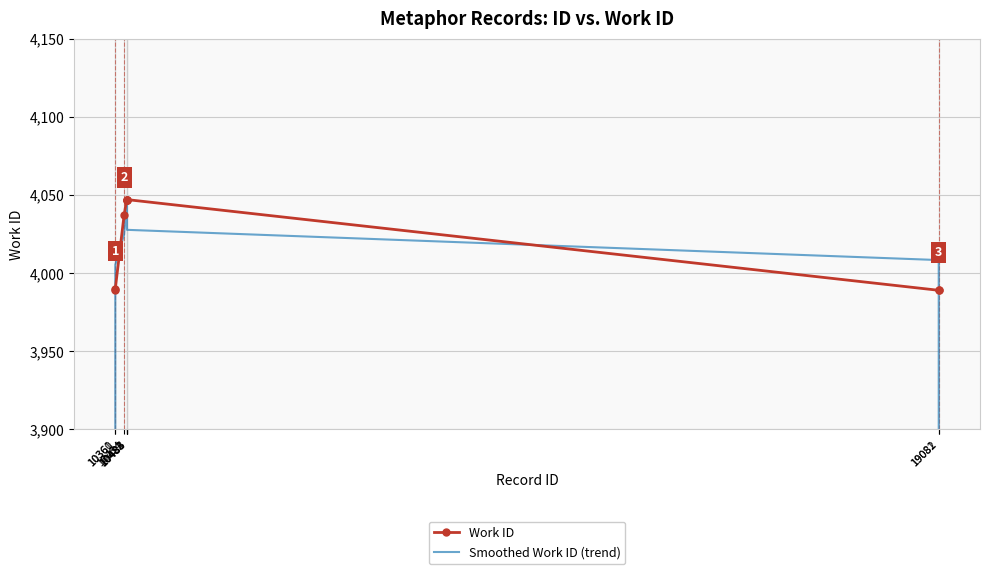

What is the minimum value for Work ID?

3989